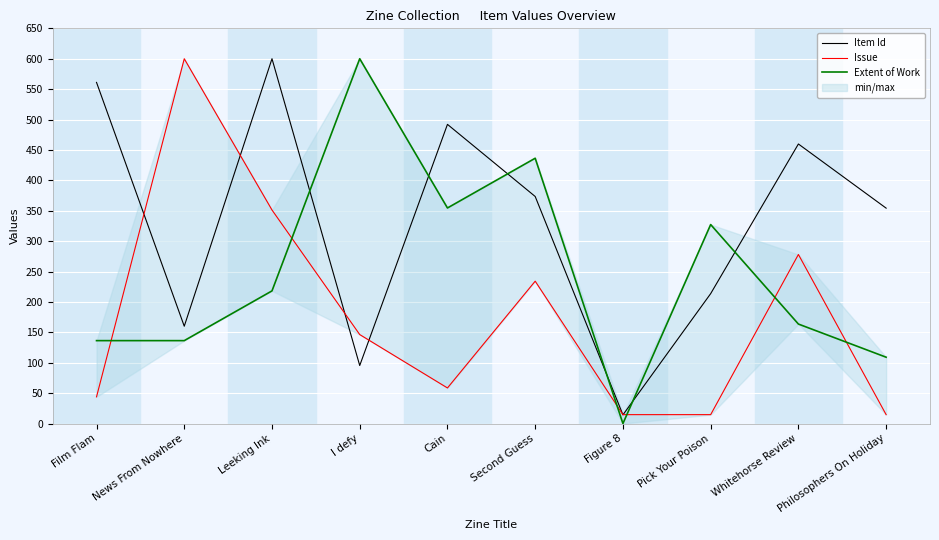

What is the sum of the Issue values at Second Guess and I defy?

380.5